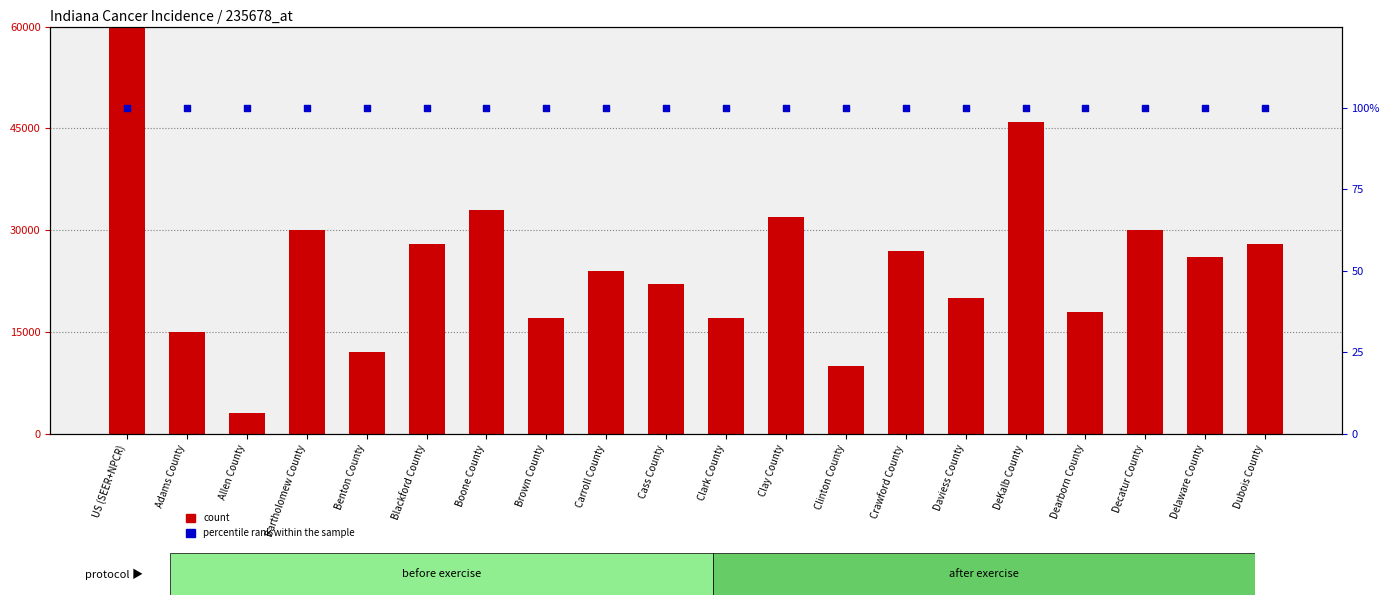

What is the total value across all series at Crawford County?

27100